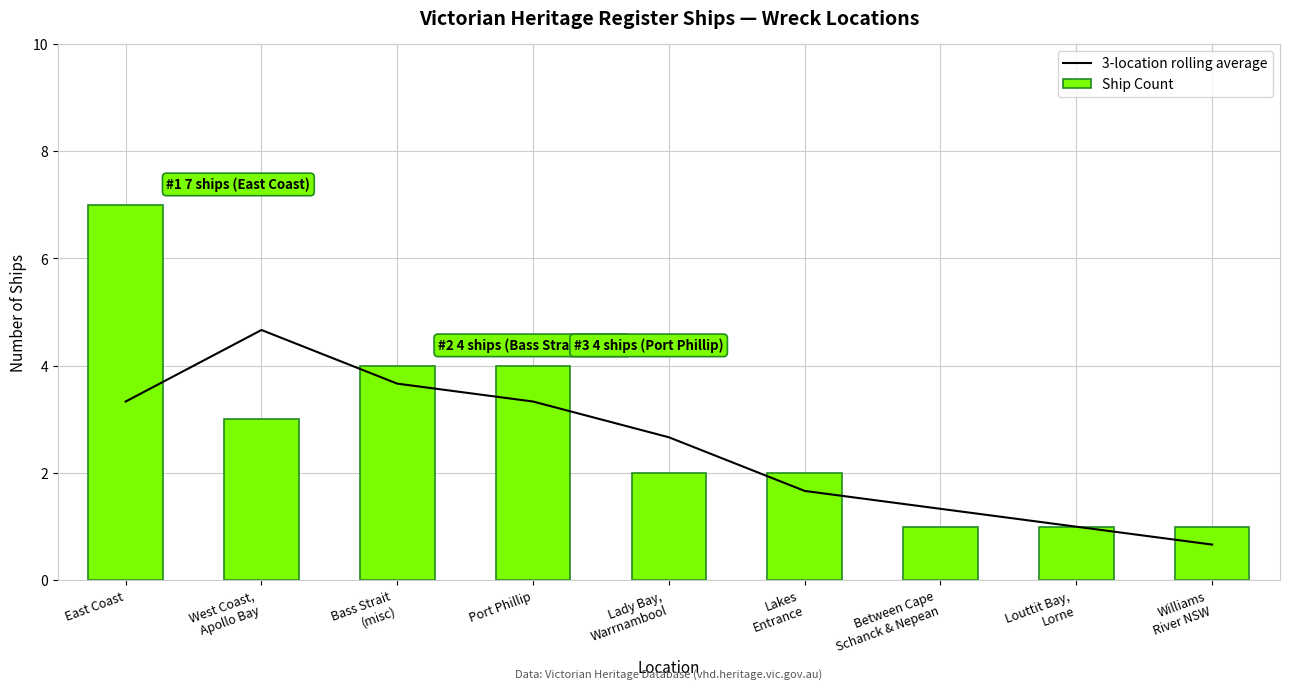

Is the value of Ship Count at West Coast,
Apollo Bay greater than the value of 3-location rolling average at Bass Strait
(misc)?

No